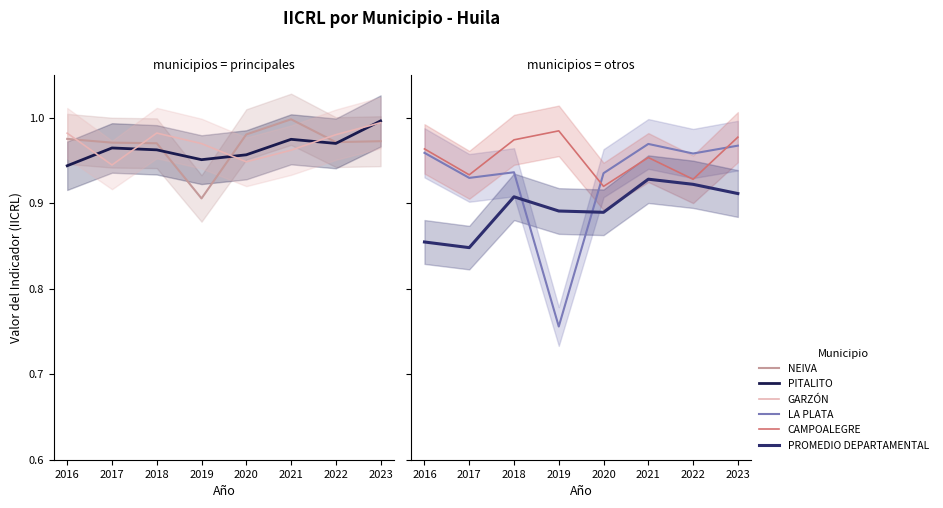

List the labels in order of PITALITO value, smallest first.

2016, 2019, 2020, 2018, 2017, 2022, 2021, 2023